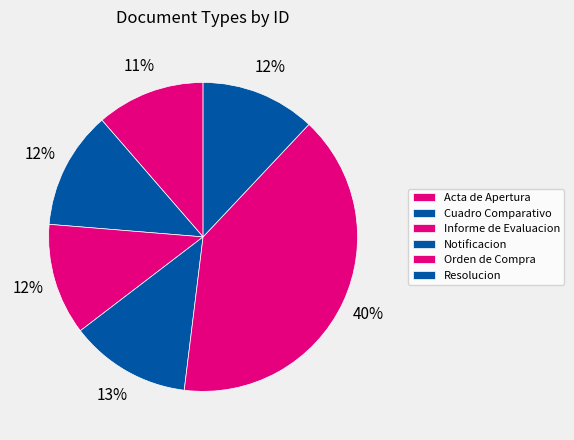

Is it true that Acta de Apertura is 6% of the pie?

False